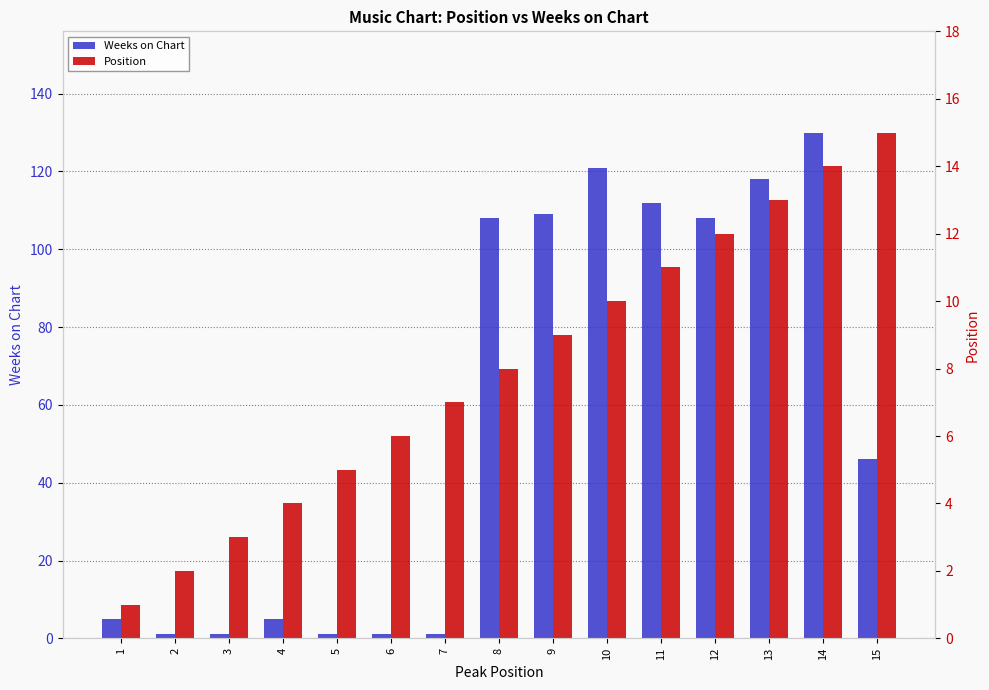

Is it true that Position equals 1 at 3?

False